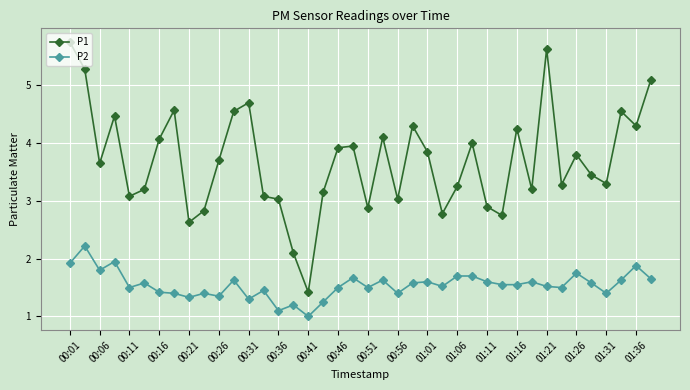

List the series in order of their peak value, highest first.

P1, P2